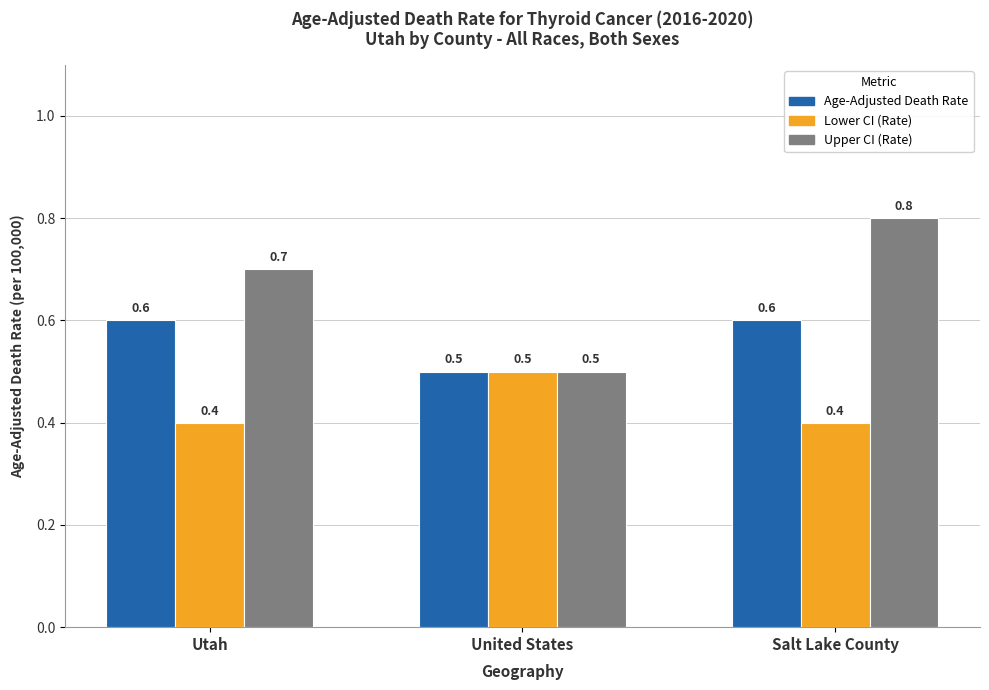

Which series has the widest spread of values?

Upper CI (Rate)